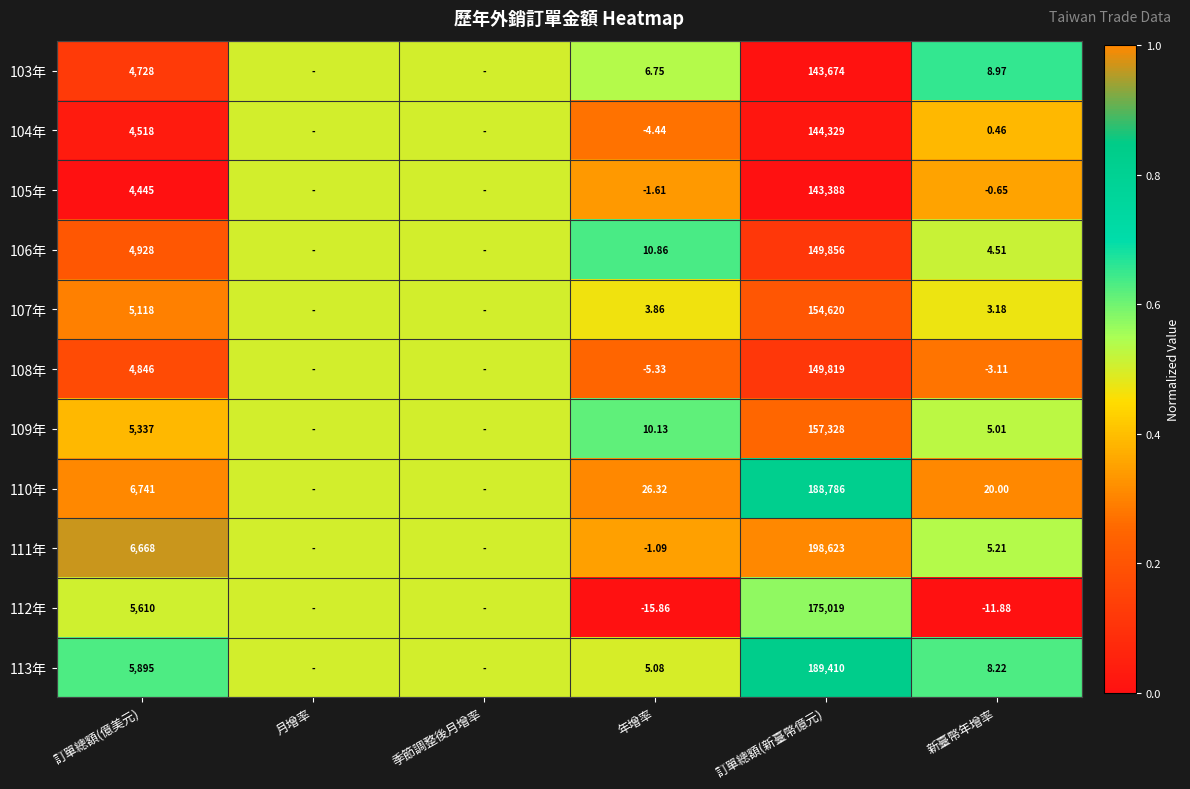

Is the value of 110年 at 訂單總額(億美元) greater than the value of 109年 at 新臺幣年增率?

Yes